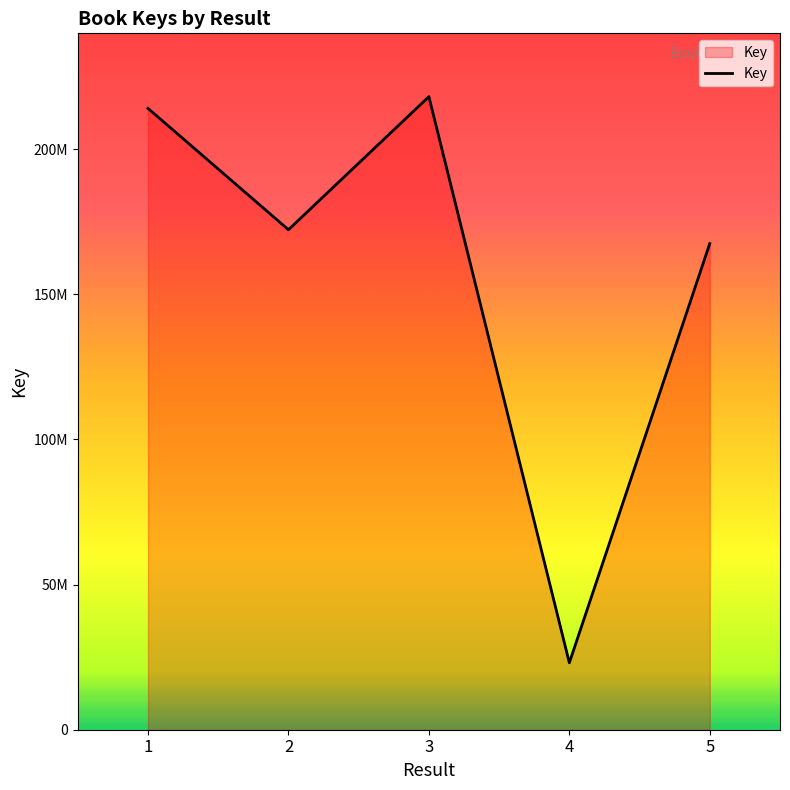

List the labels in order of value, largest first.

3, 1, 2, 5, 4